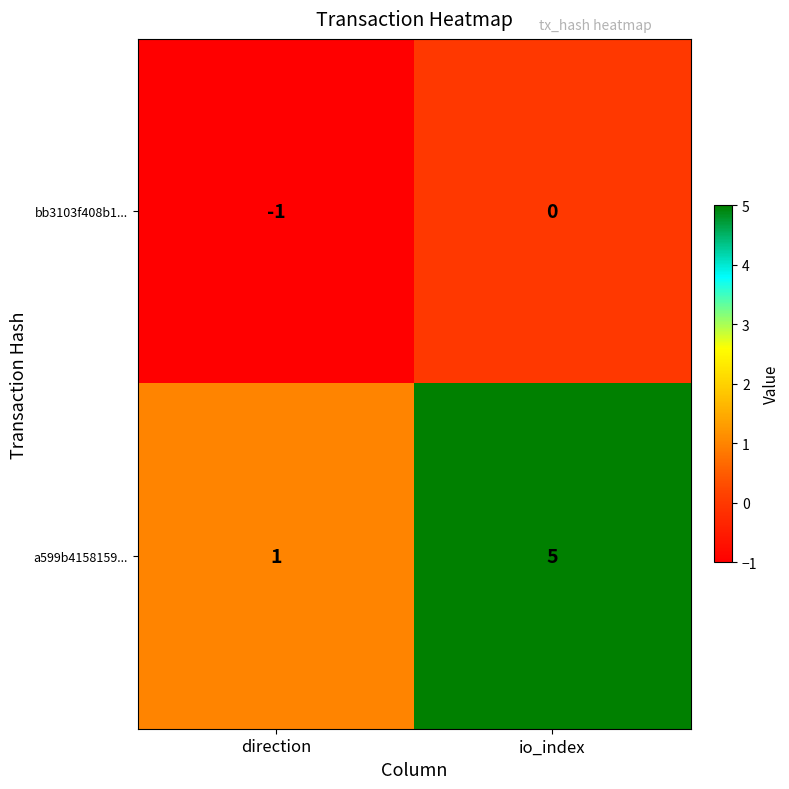

What is the total value across all series at io_index?

5